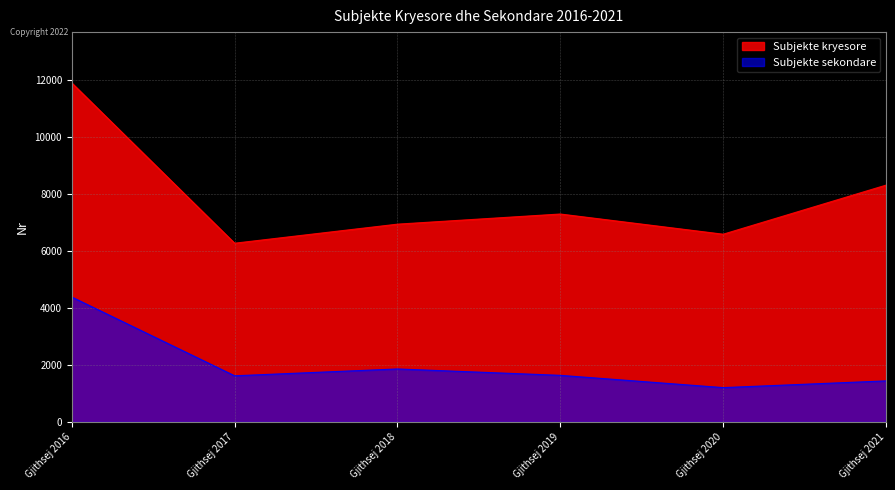

The Subjekte kryesore series shows 3396 at Gjithsej 2016. True or false?

False